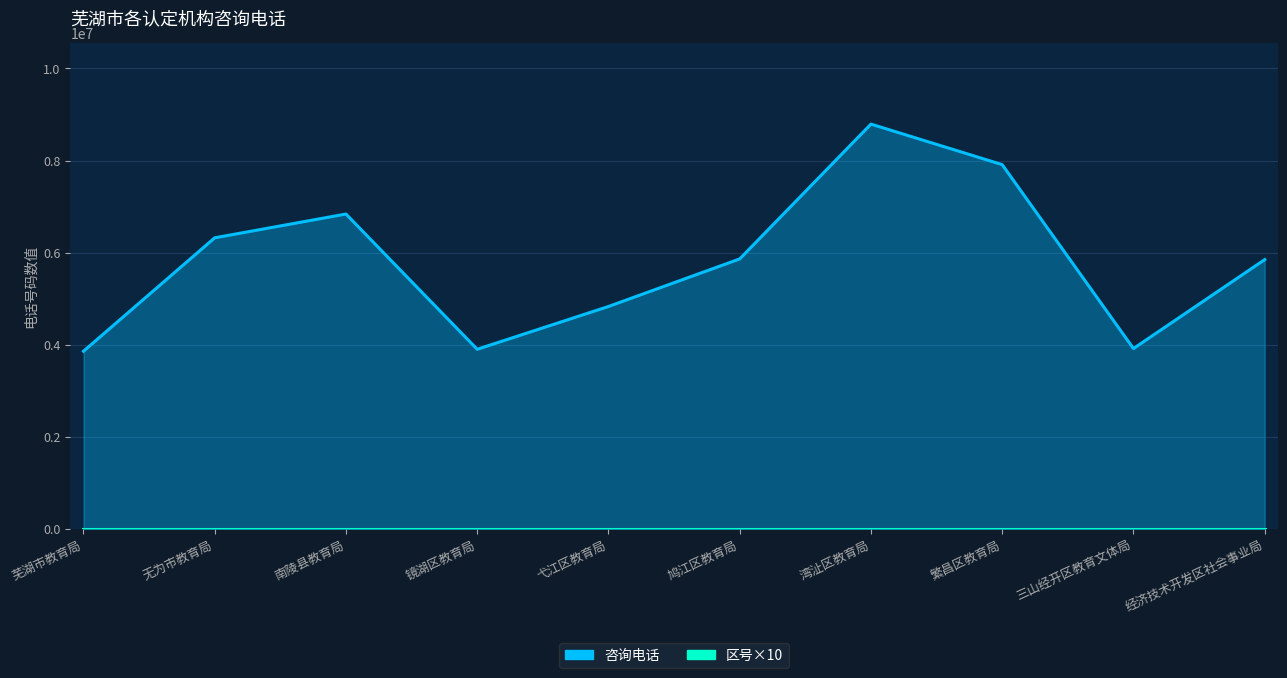

How many lines are shown in the chart?

2